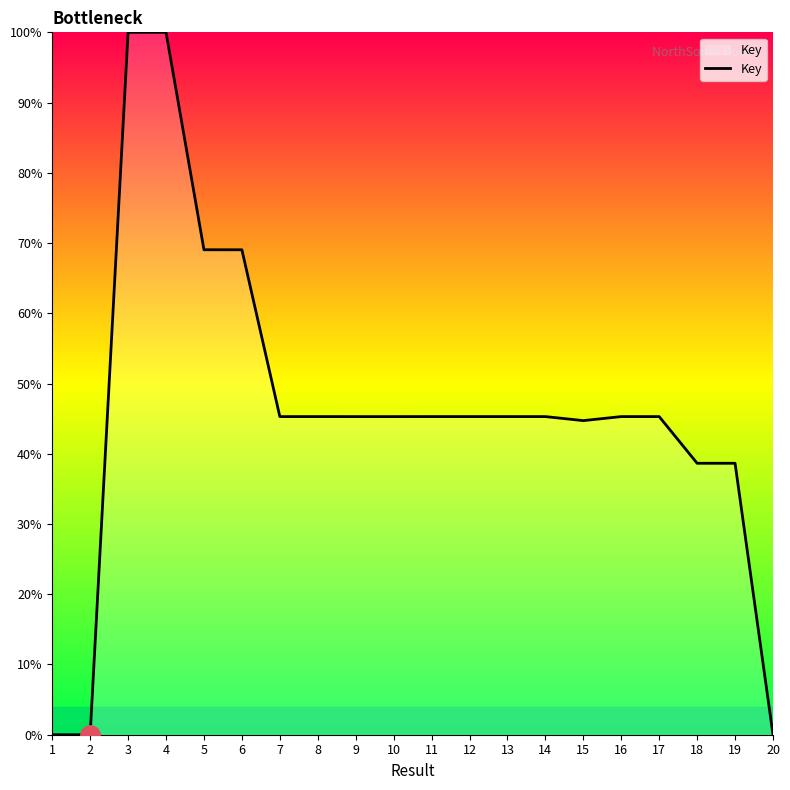

Does the chart display data point markers on the line(s)?

No